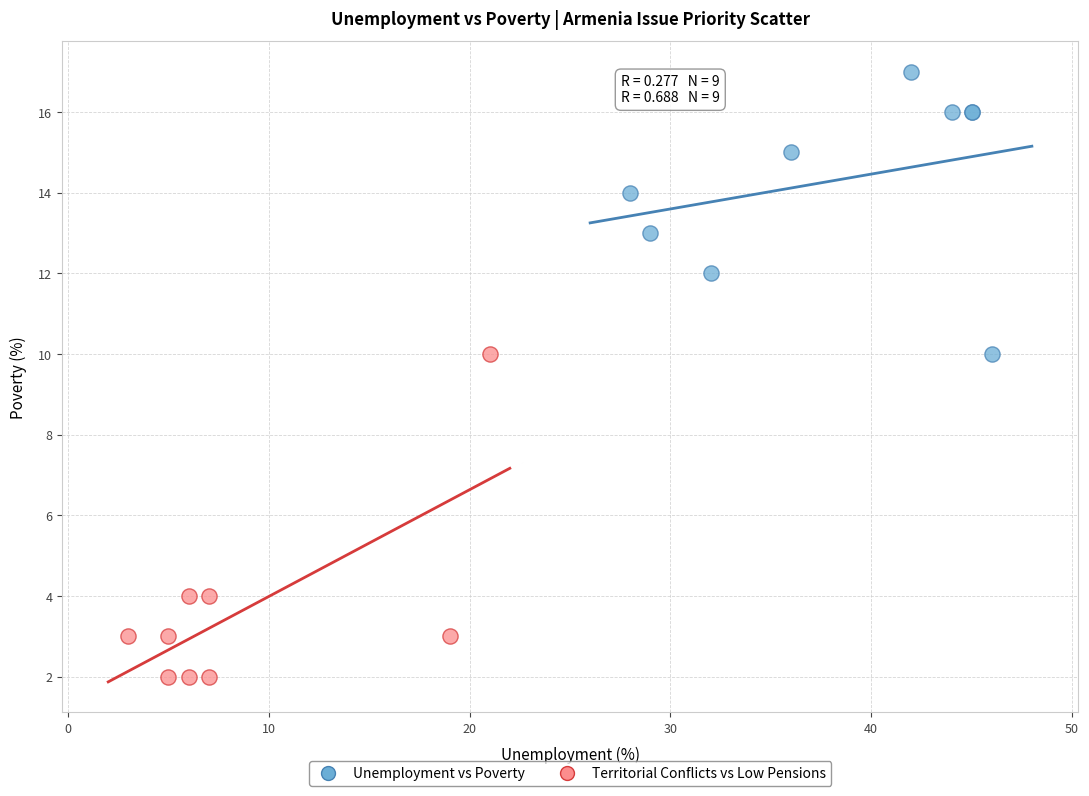

Which series reaches the minimum Y coordinate?

Territorial Conflicts vs Low Pensions